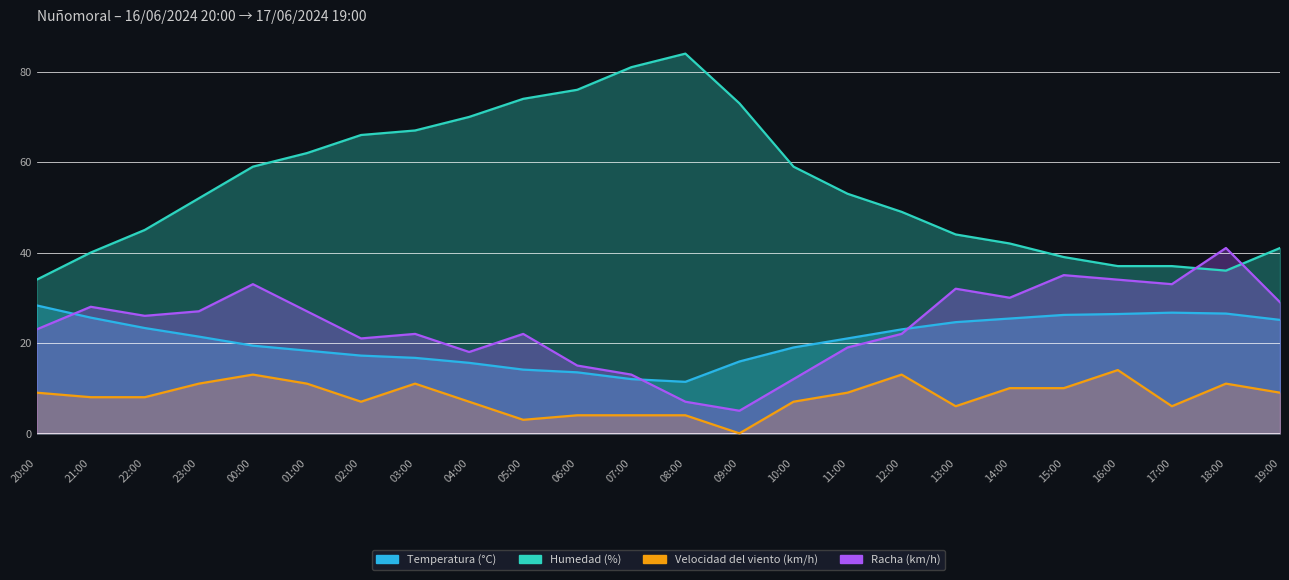

What are all the series names shown in the legend?

Temperatura (°C), Humedad (%), Velocidad del viento (km/h), Racha (km/h)